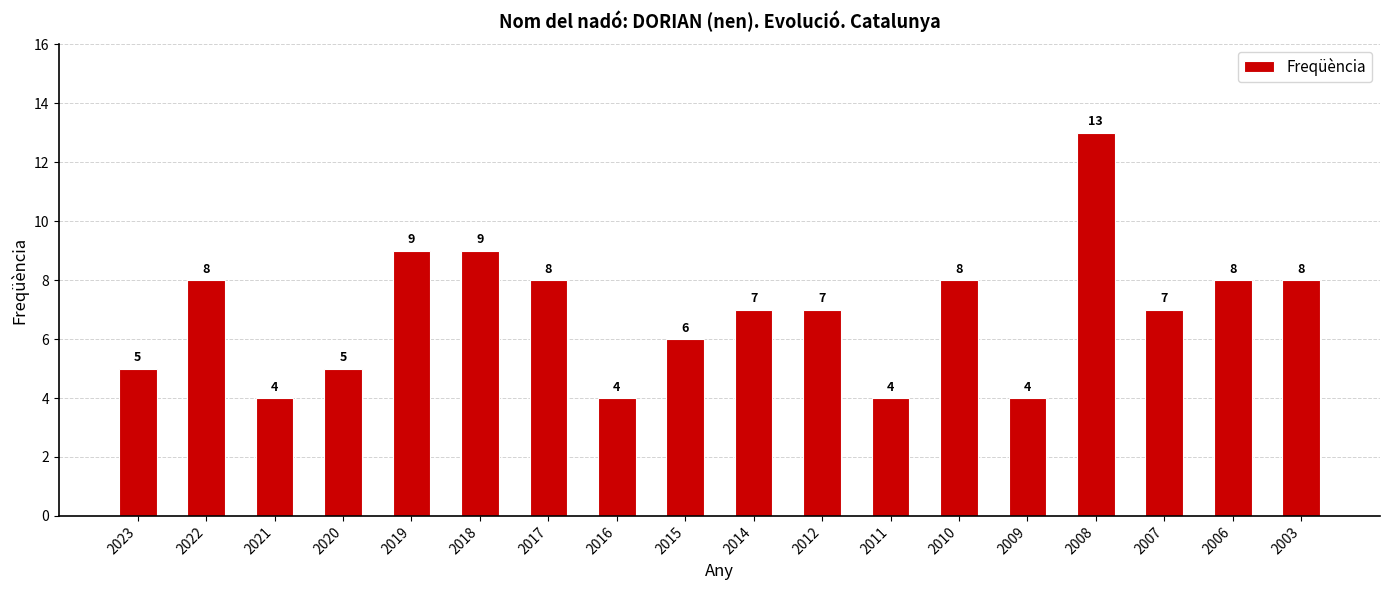

The value at 2012 is 12. True or false?

False